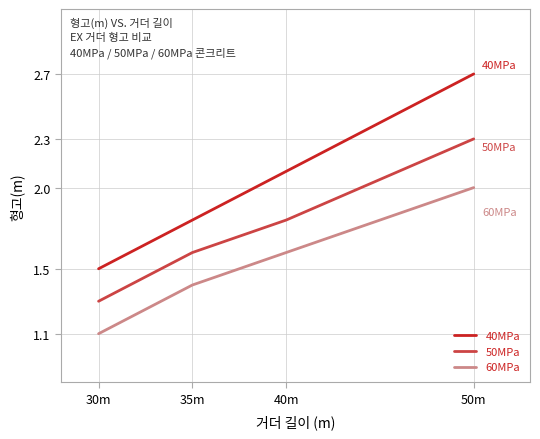

True or false: 40MPa and 50MPa cross at least once.

False